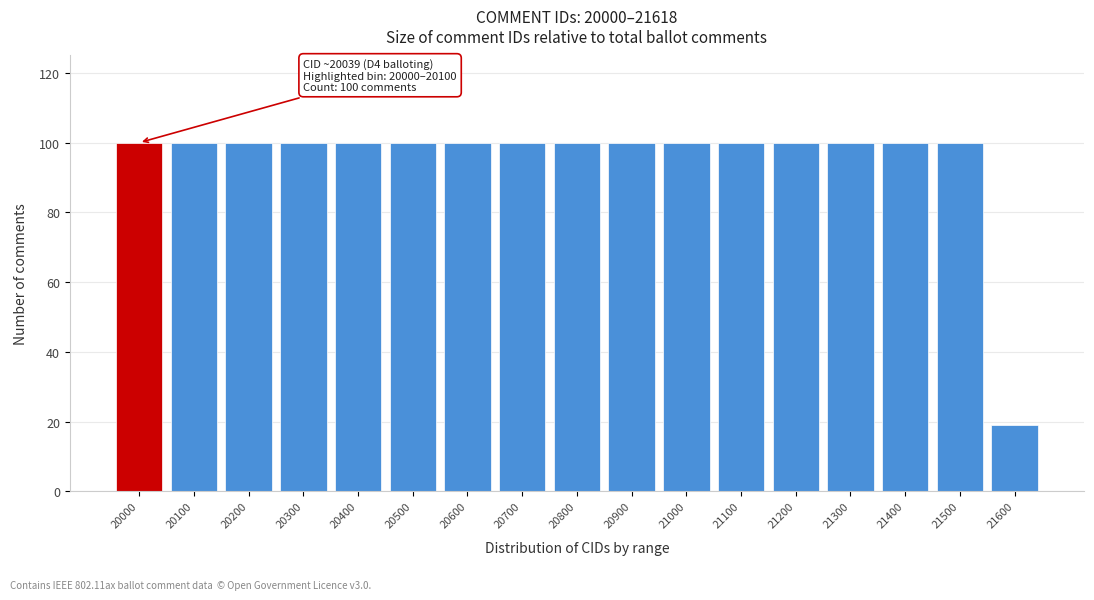

Reading left to right, list all the values displayed in this chart.

100	100	100	100	100	100	100	100	100	100	100	100	100	100	100	100	19